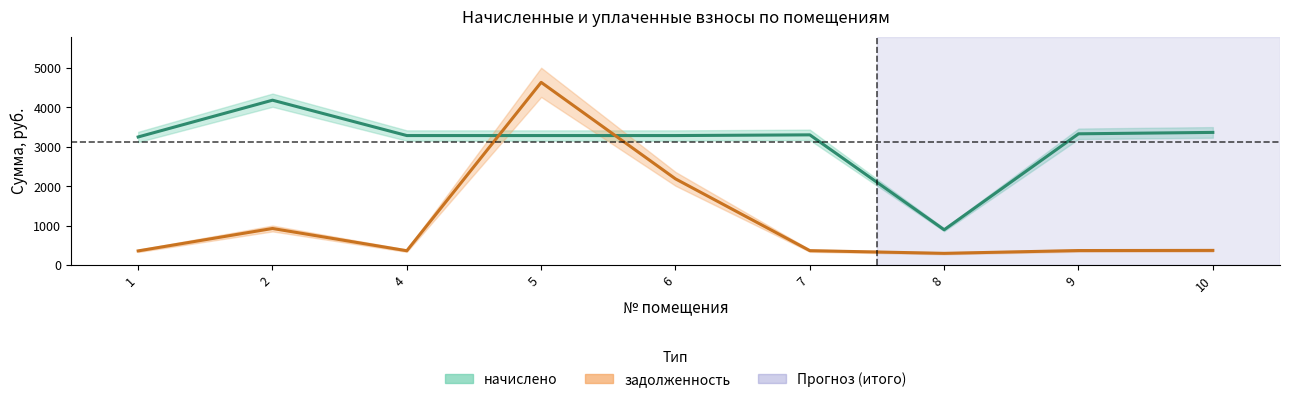

What is the sum of all начислено_line values?

28194.7